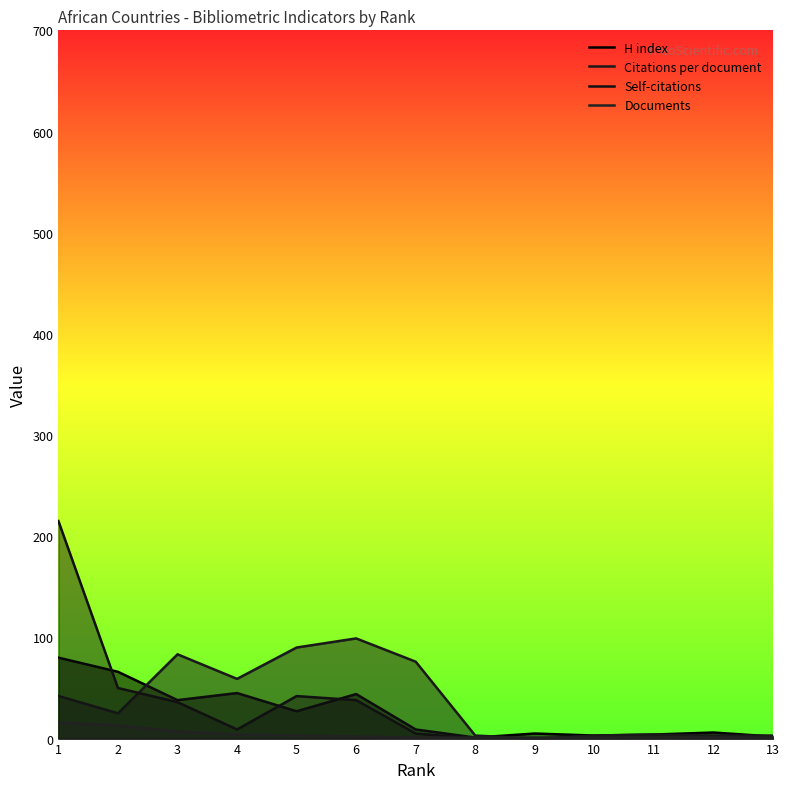

What is the total value across all series at 12?

10.0